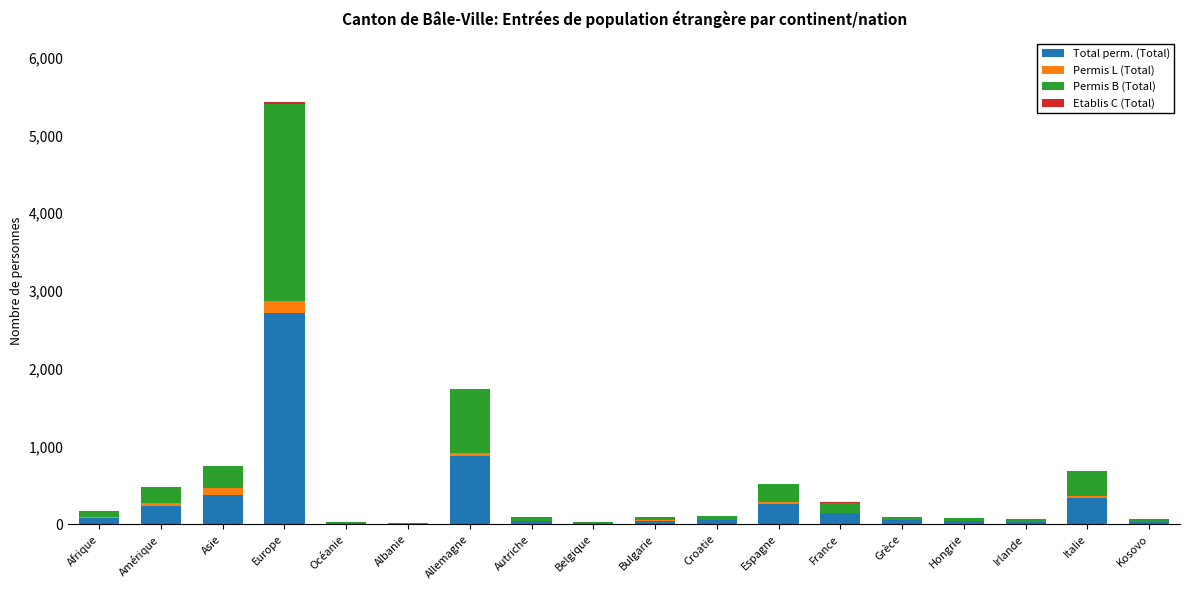

At which category is the sum across all series the highest?

Europe